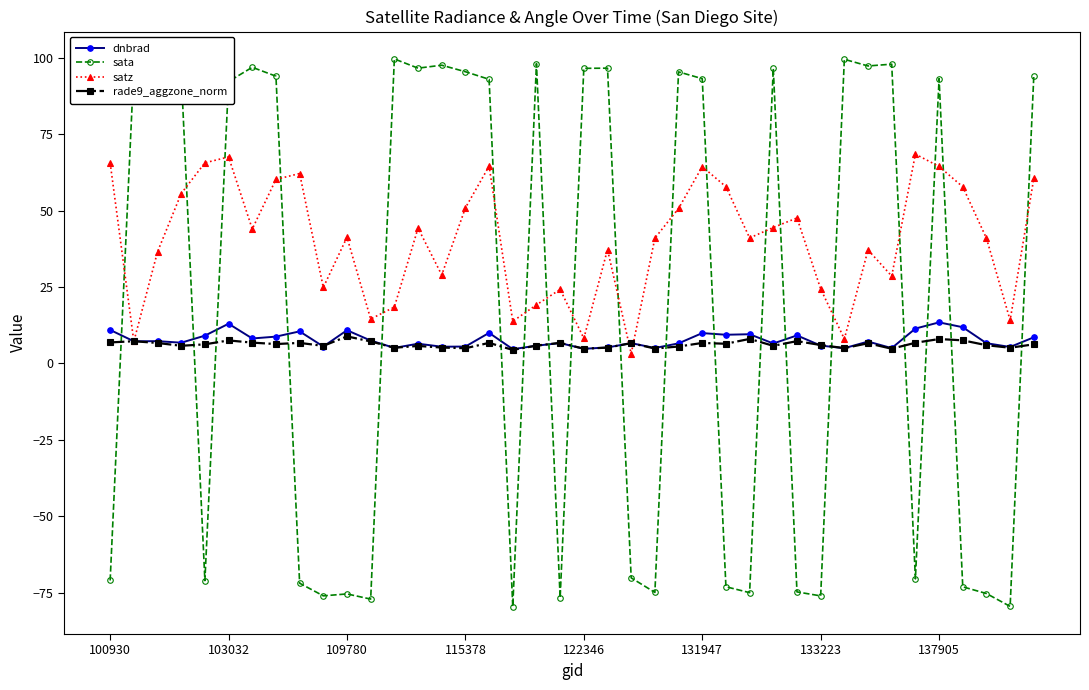

Does the chart display data point markers on the line(s)?

Yes